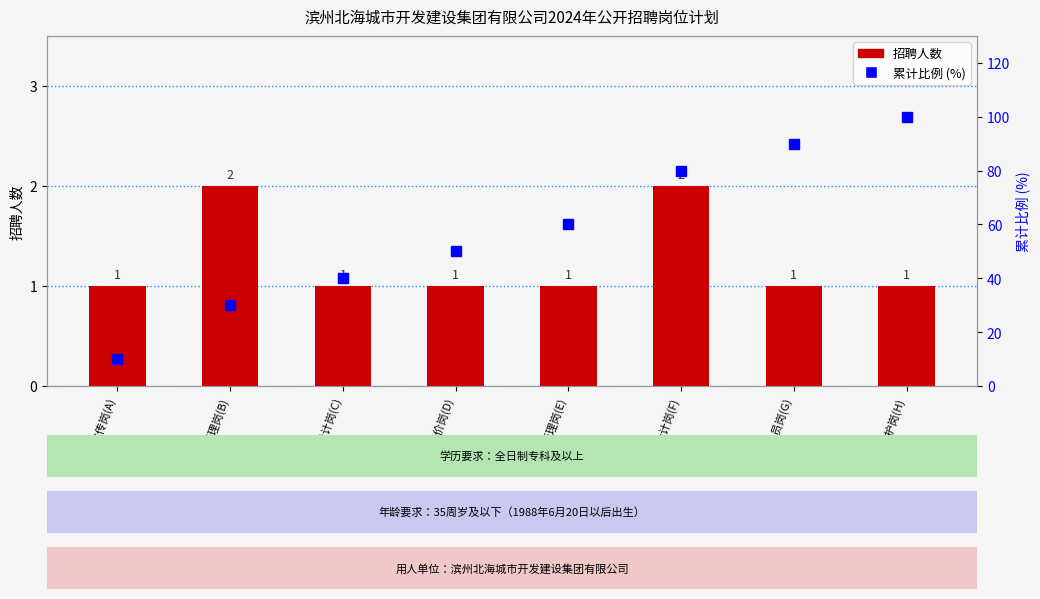

What is the total value across all series at 工程造价岗(D)?

51